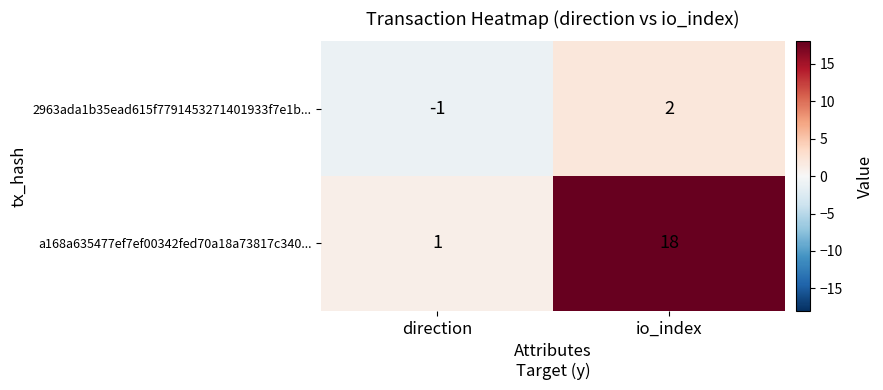

Which series has the largest total across all categories?

a168a635477ef7ef00342fed70a18a73817c340...